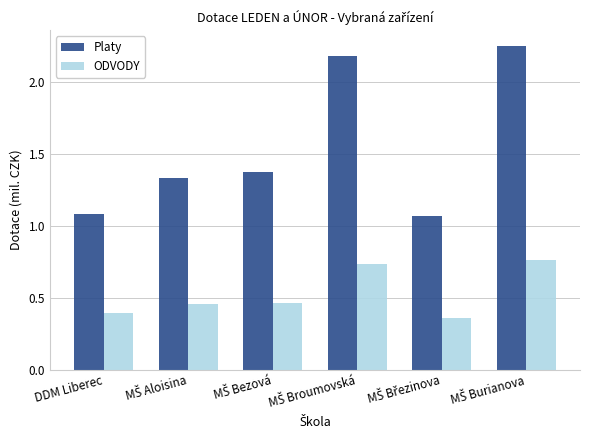

List the series in order of their overall mean, lowest first.

ODVODY, Platy